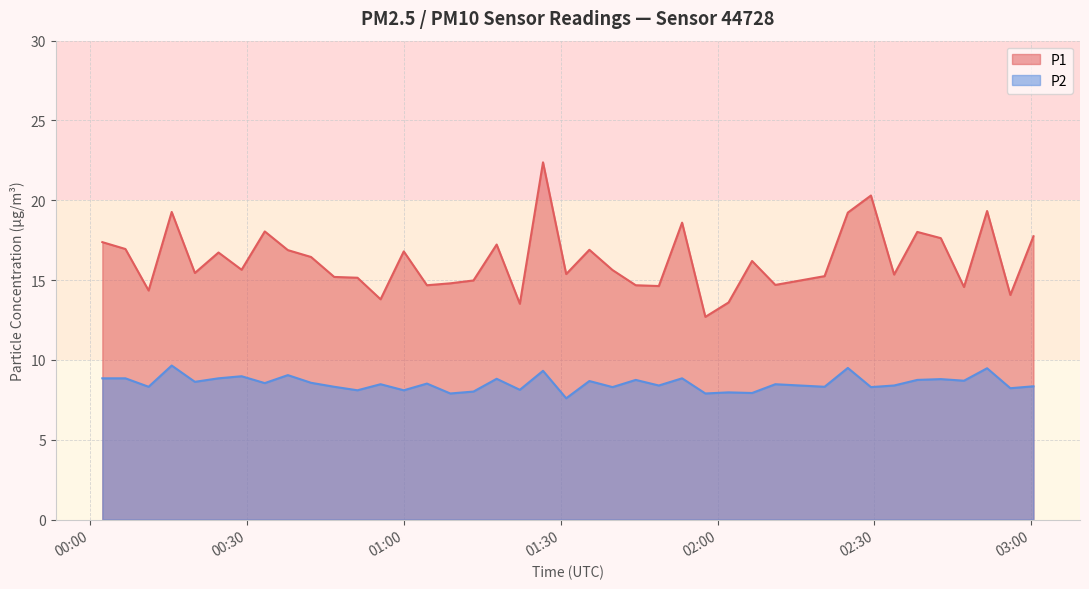

Which series has the largest range (max minus min)?

P1